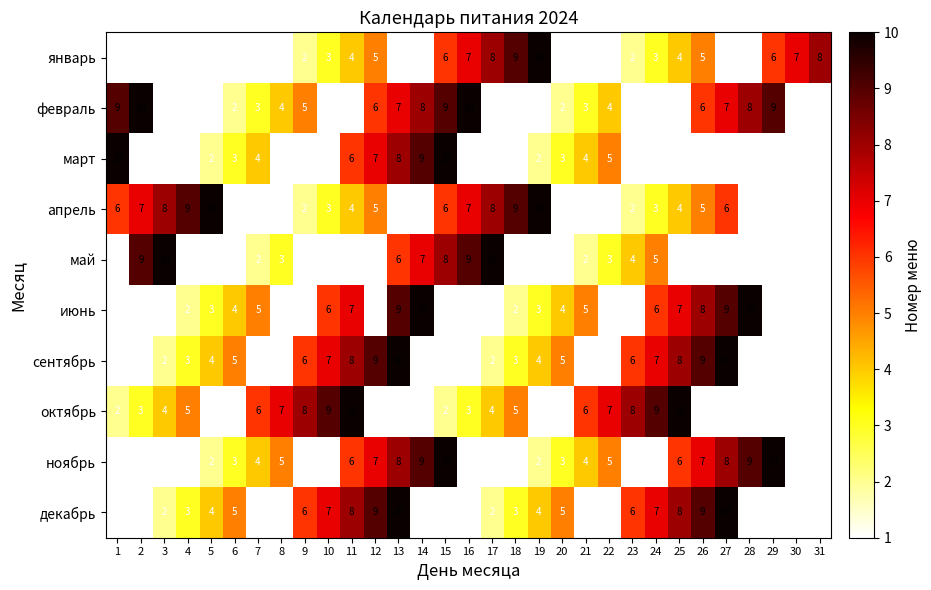

The value of апрель at 11 is 2. True or false?

False